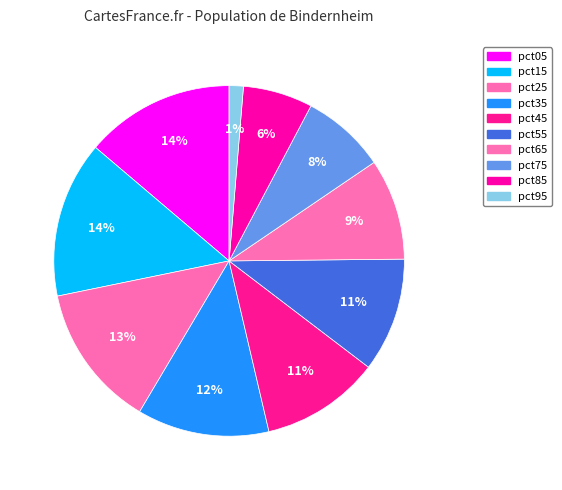

What percentage is the pct05 slice, to the nearest percent?

14%